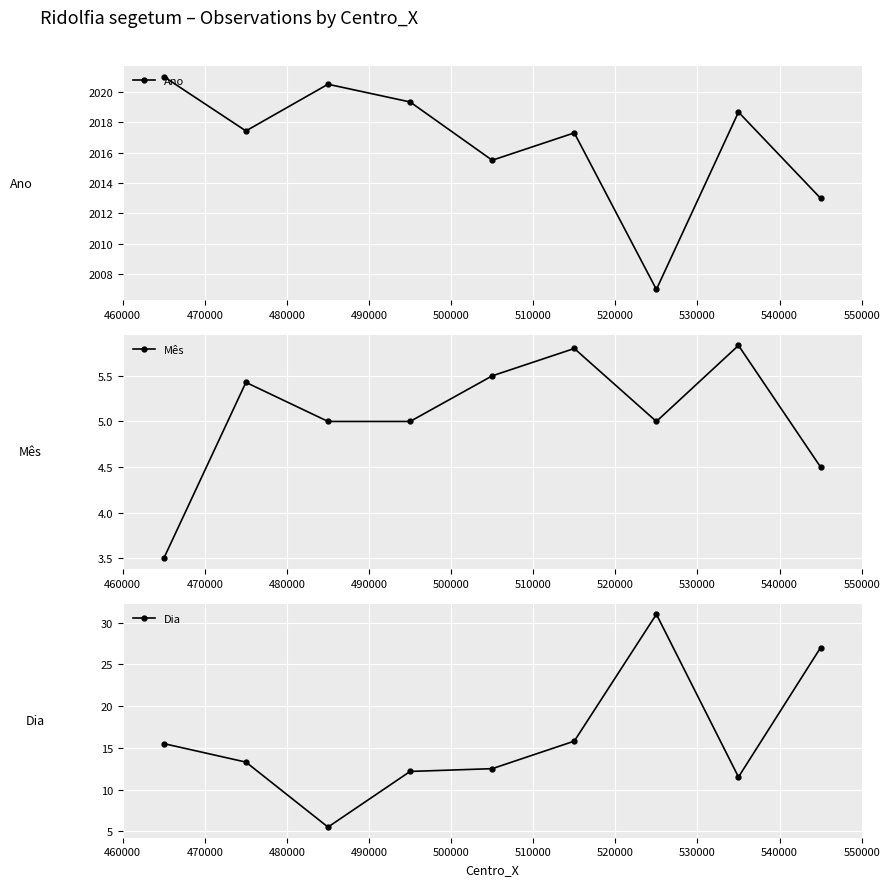

At 540000, list the series in order from smallest to largest.

Mês, Dia, Ano